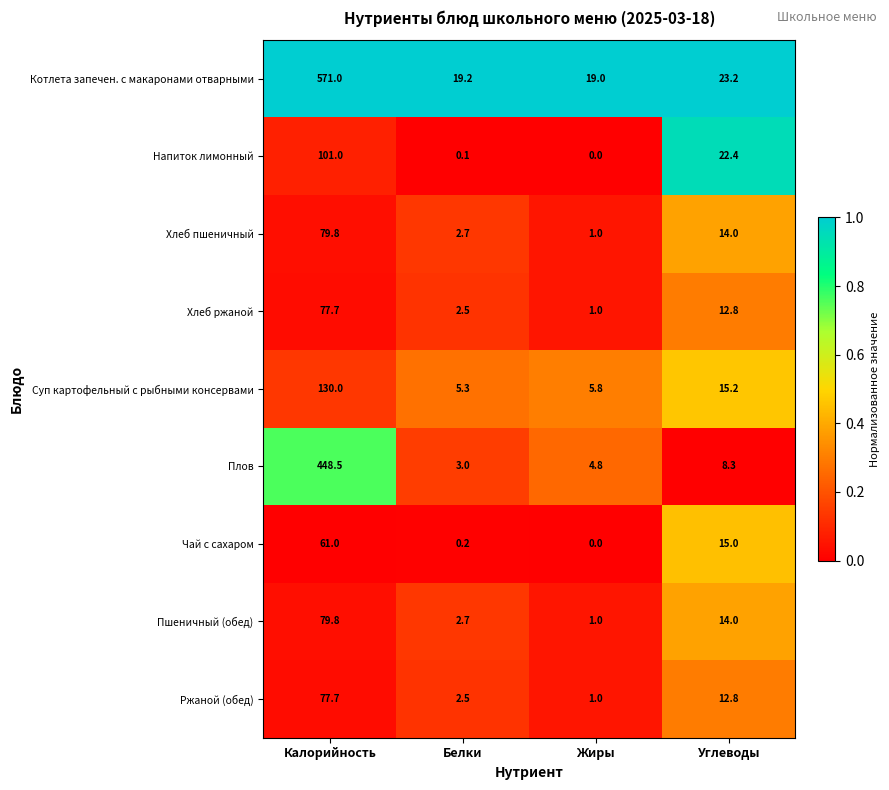

Is it true that Напиток лимонный equals 44.4 at Калорийность?

False